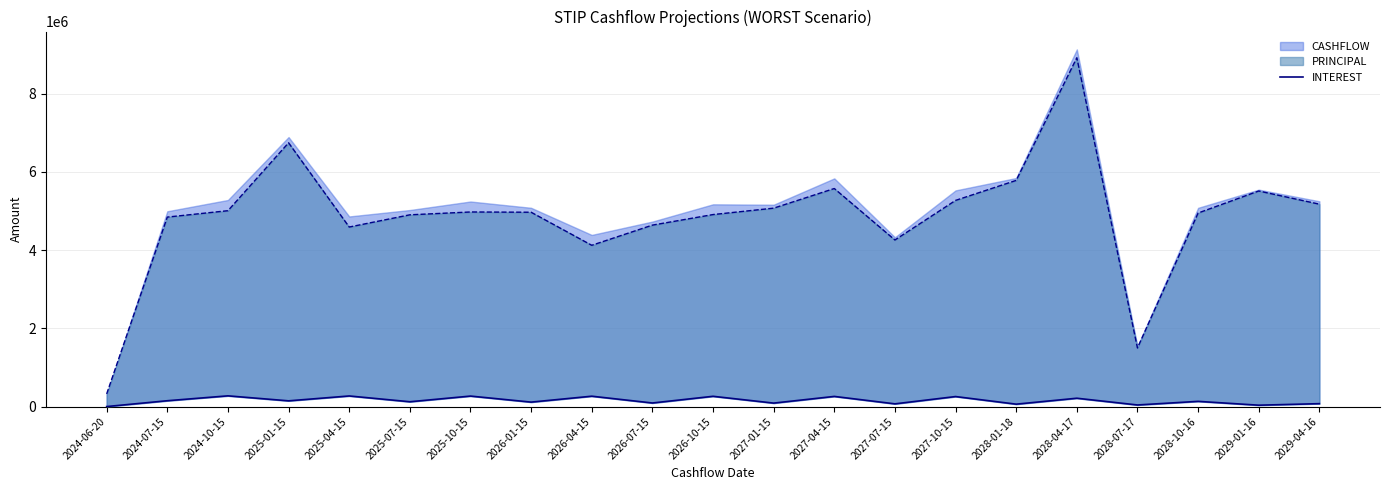

How many values are below 132707?

10